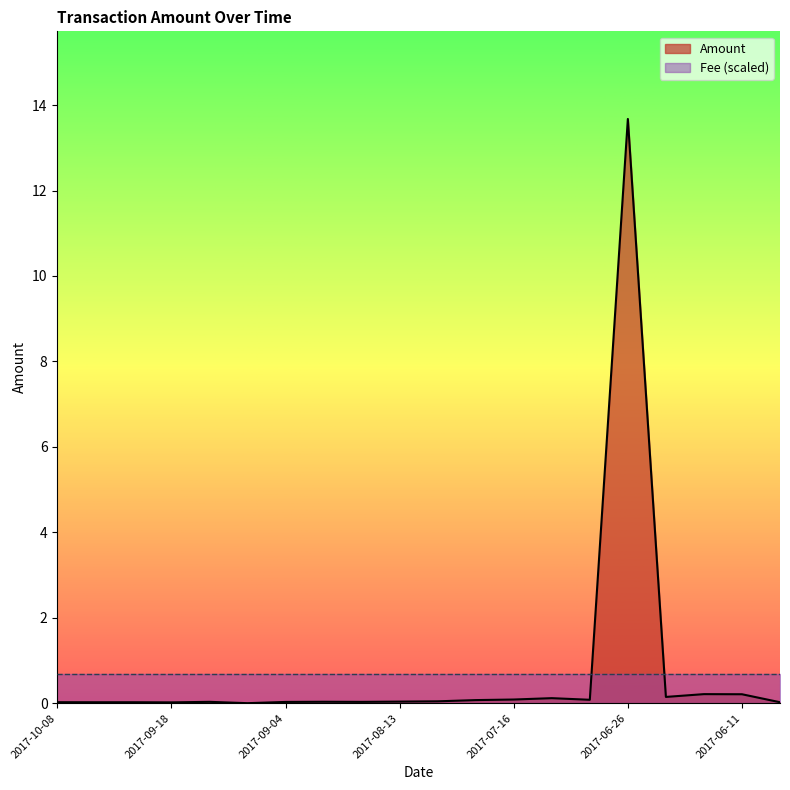

How many series are shown in this chart?

2